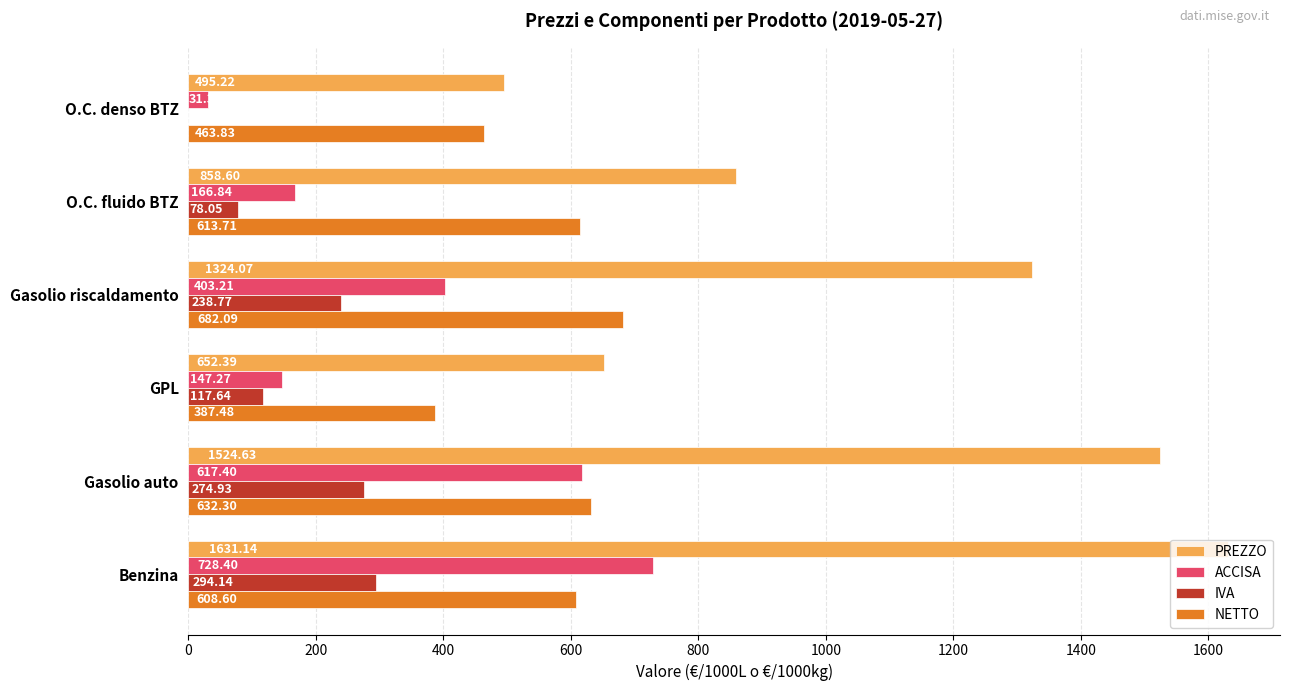

At which category is the sum across all series the highest?

Benzina